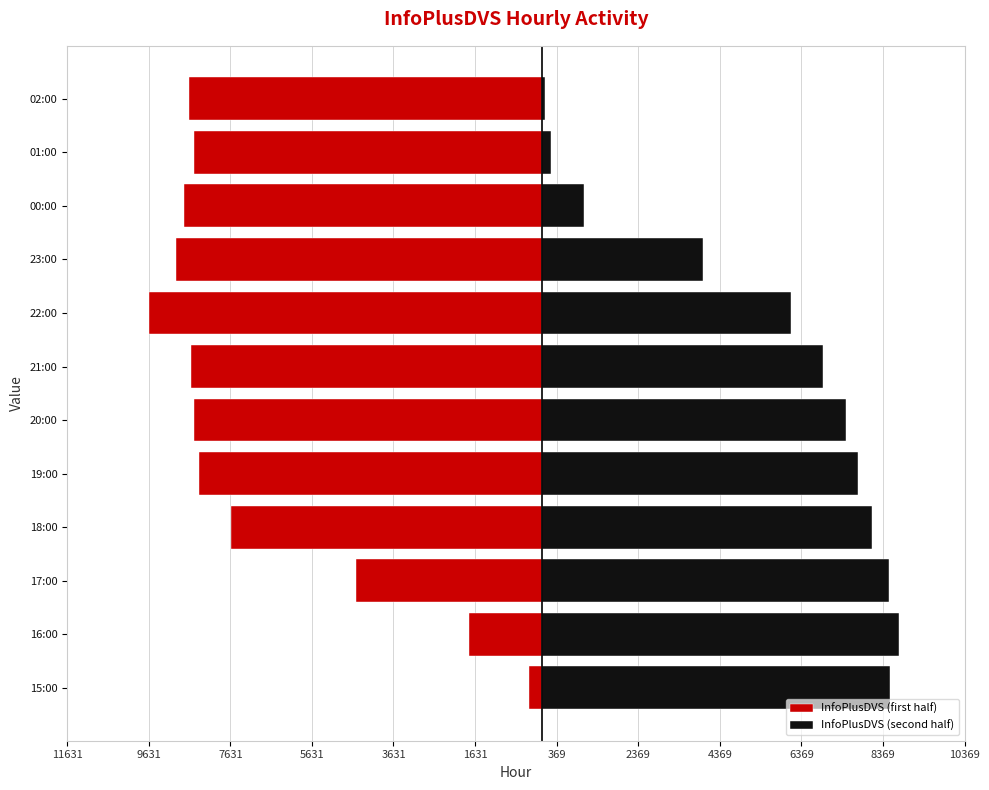

What is the total value across all series at 16:00?

6997